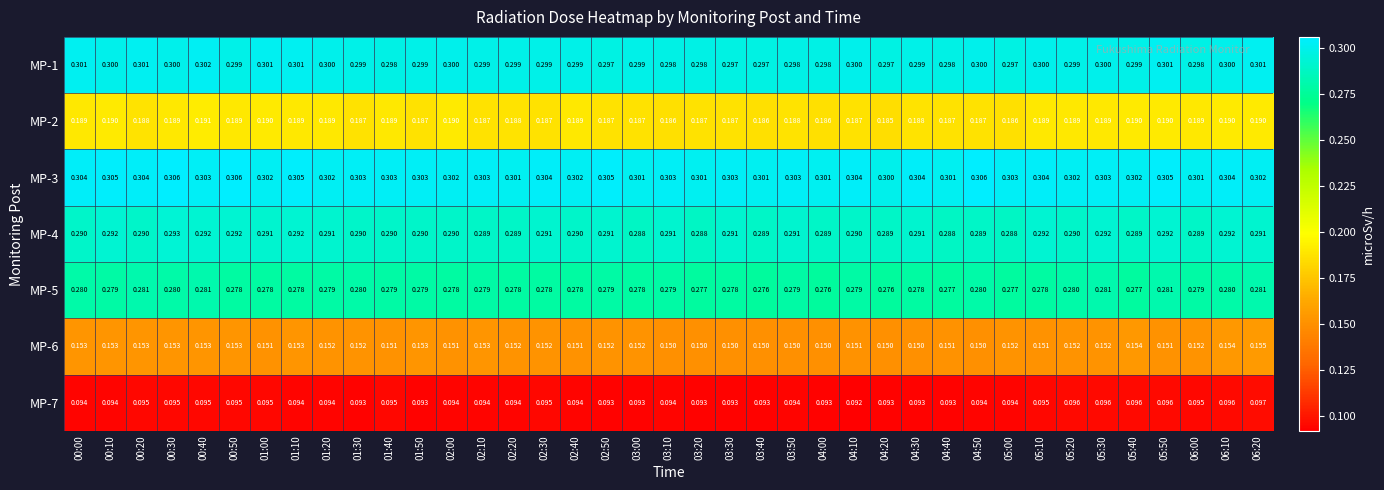

Is the value of MP-5 at 02:00 greater than the value of MP-7 at 06:20?

Yes